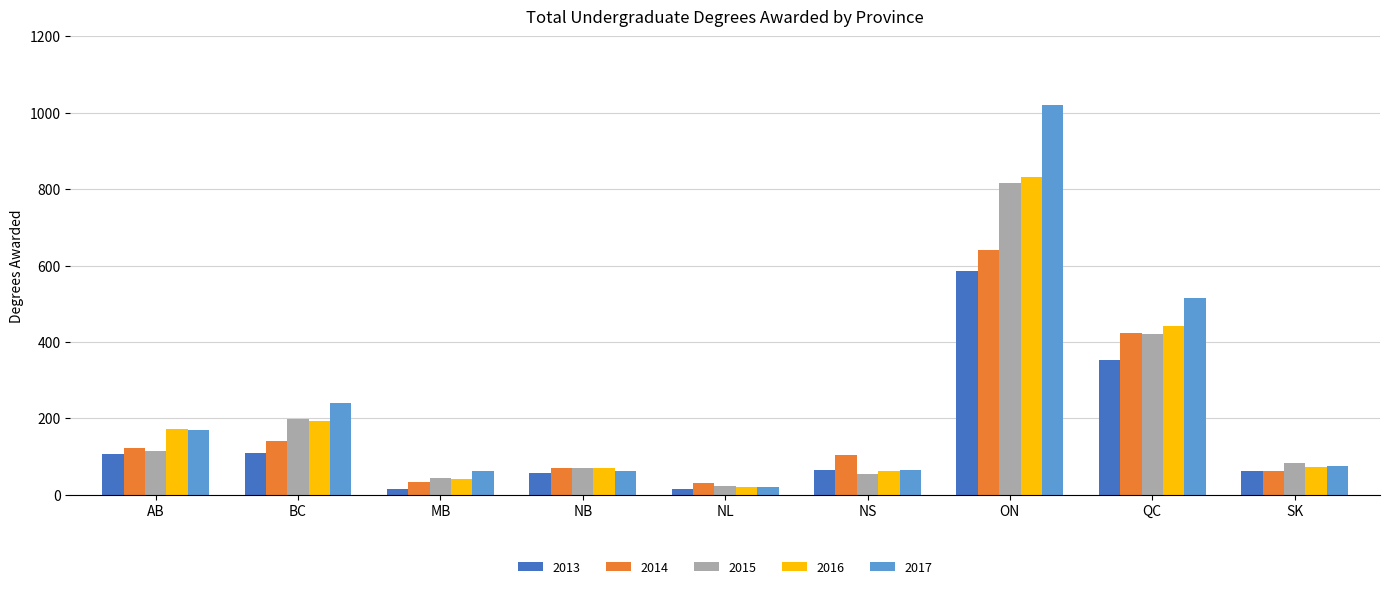

What is the label of the 6th bar from the right?

NB